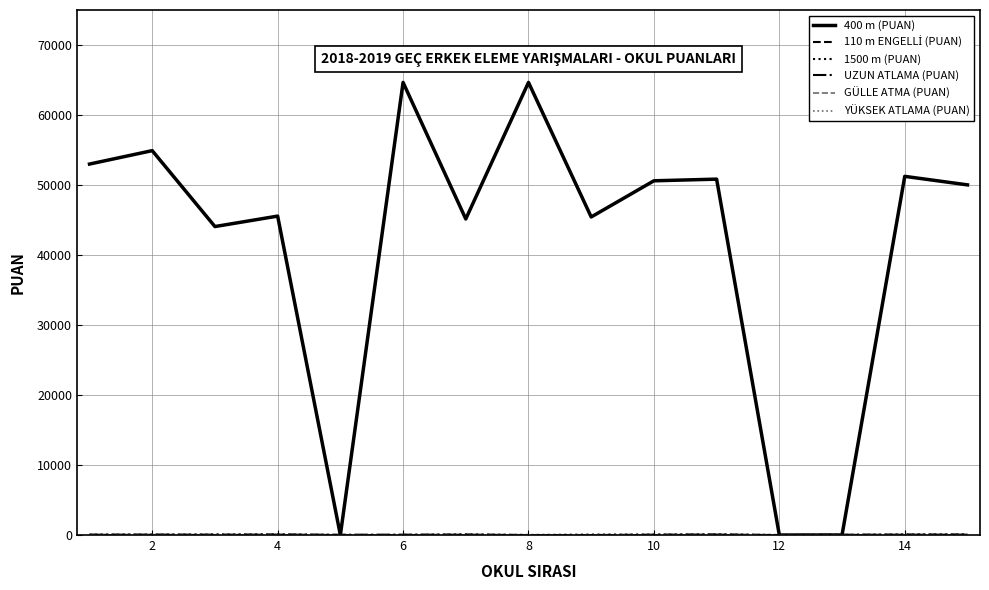

Which series has the largest total across all categories?

400 m (PUAN)